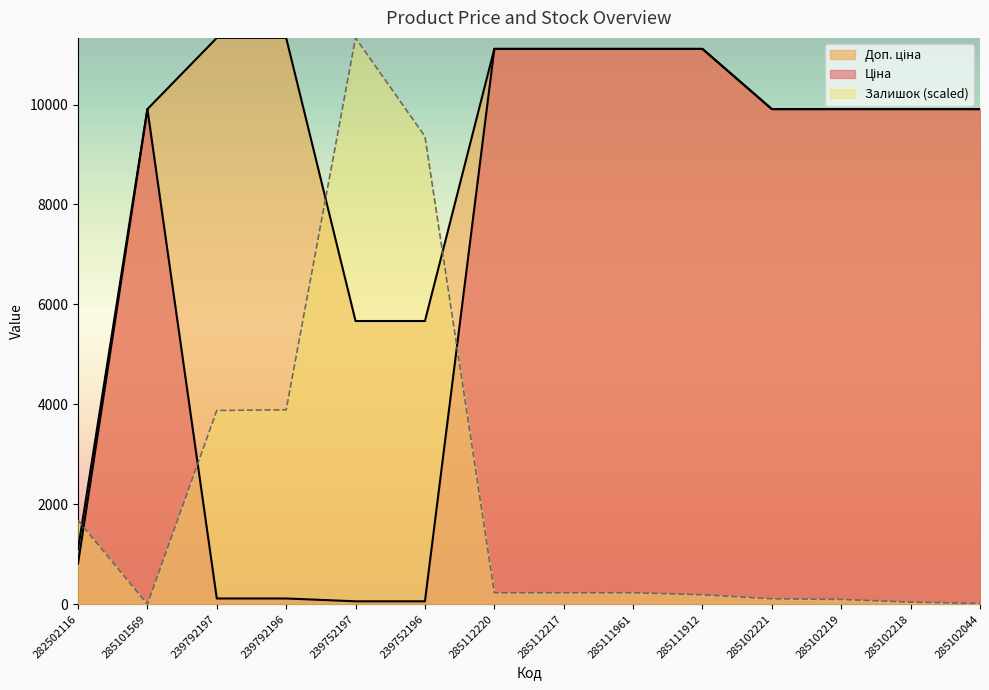

At 239792196, list the series in order from smallest to largest.

Ціна, Залишок, Доп. ціна